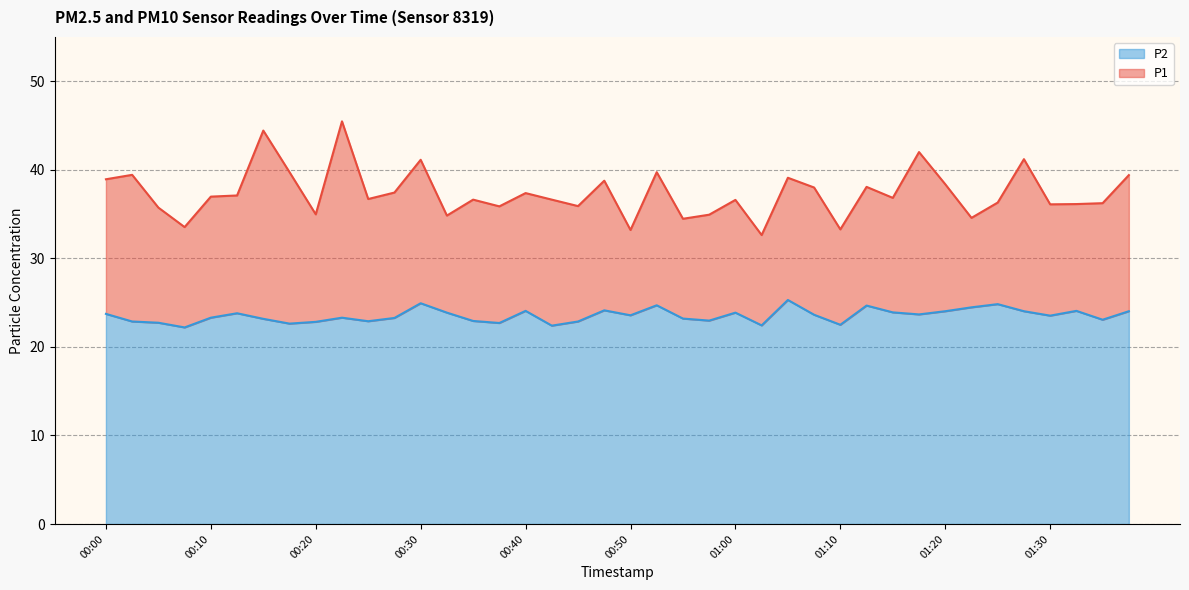

What is the greatest value displayed?

45.5